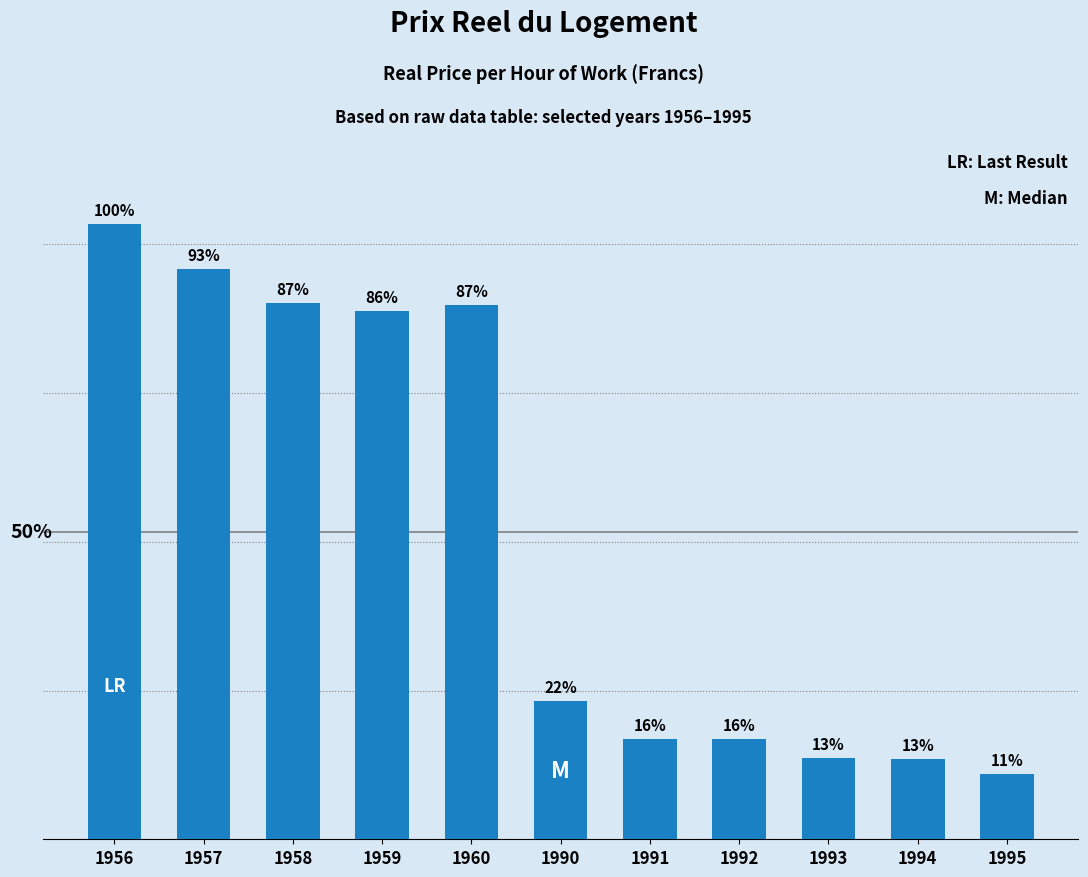

Is it true that the value at 1993 is 45.3?

False